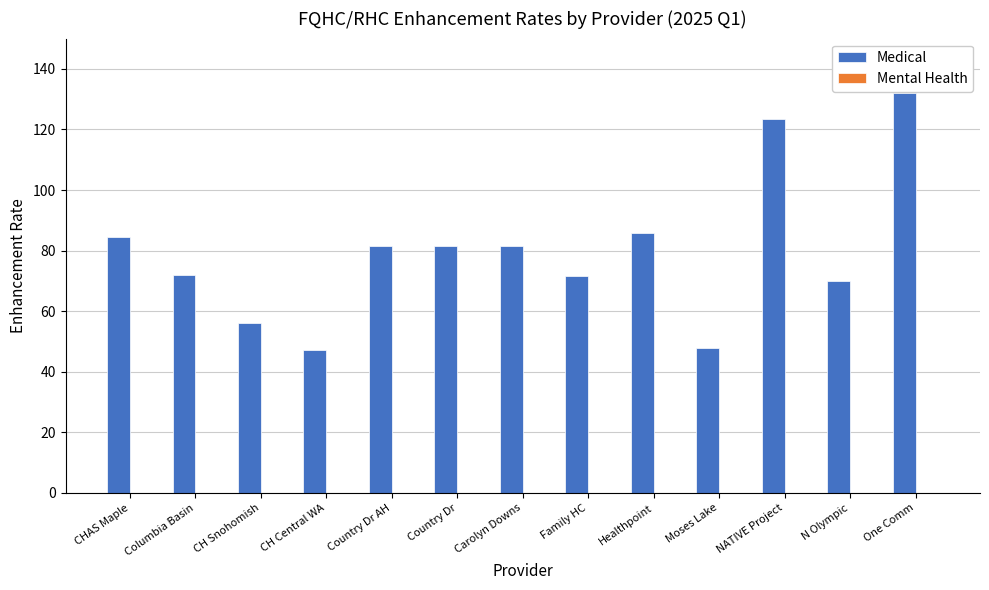

How many bars are there in total?

13